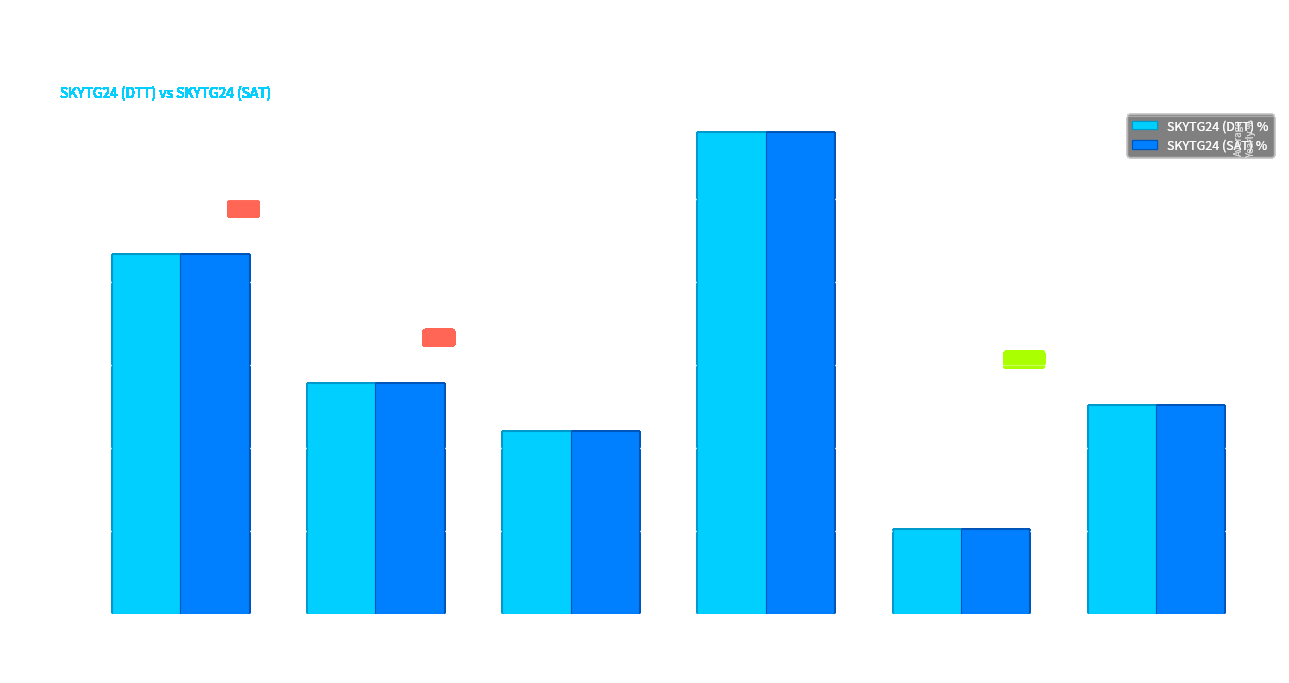

What is the difference between the second highest and minimum values in the SKYTG24 (DTT) % series?

16.6